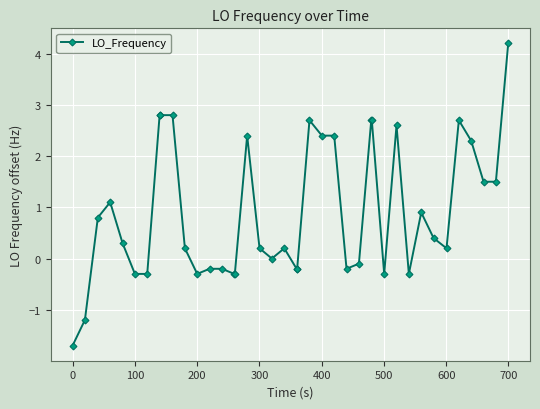

How many series are shown in this chart?

1